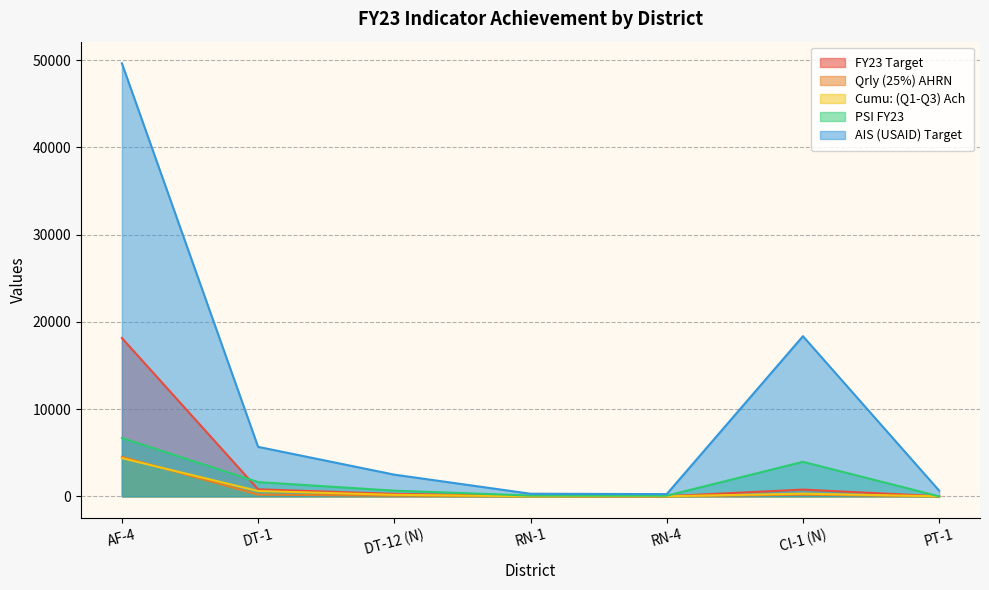

The value of Cumu: (Q1-Q3) Ach at RN-1 is 8.0. True or false?

True